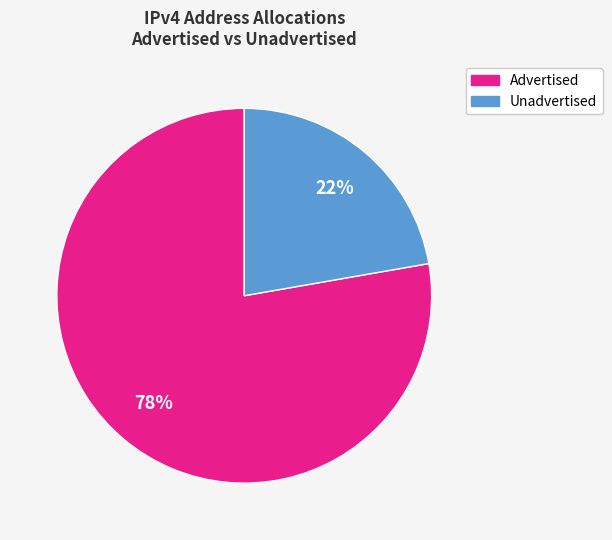

Is there a majority slice in this chart?

Yes